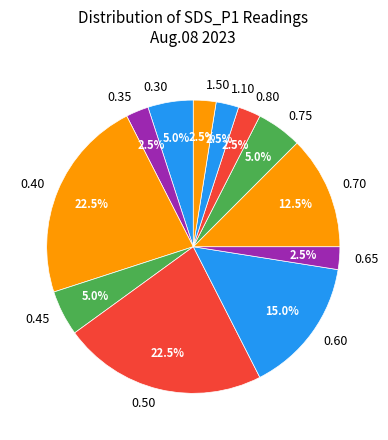

Does 0.50 account for over 50% of the chart?

No